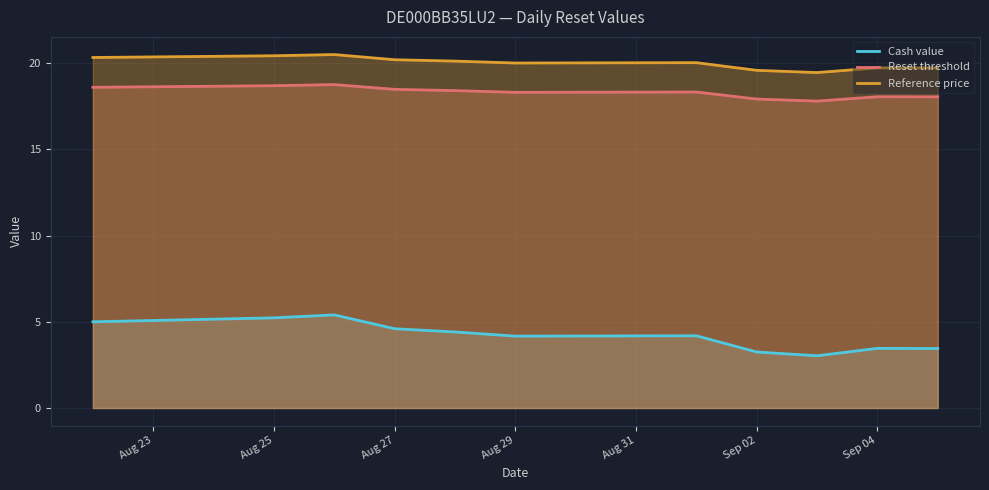

List the series in order of their peak value, highest first.

Reference price, Reset threshold, Cash value